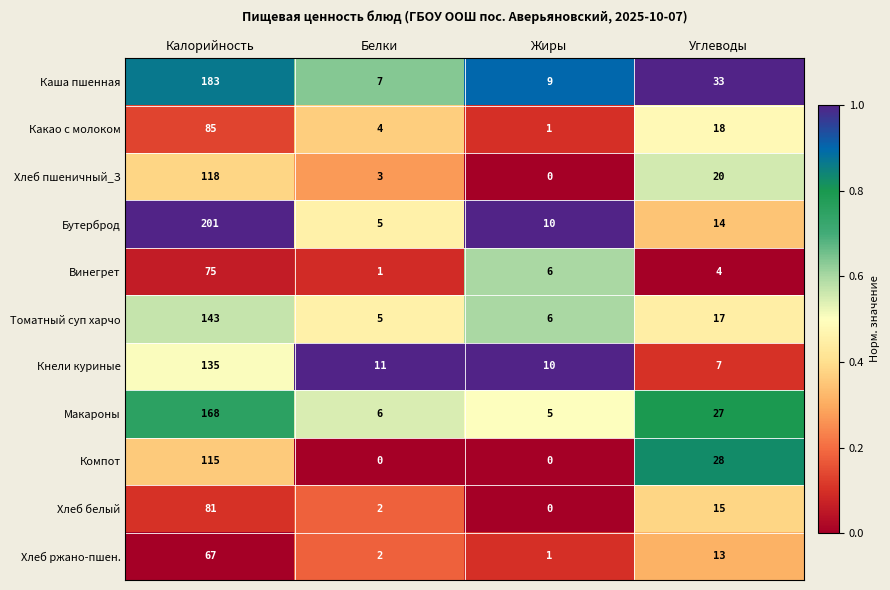

Which series has the largest total across all categories?

Каша пшенная